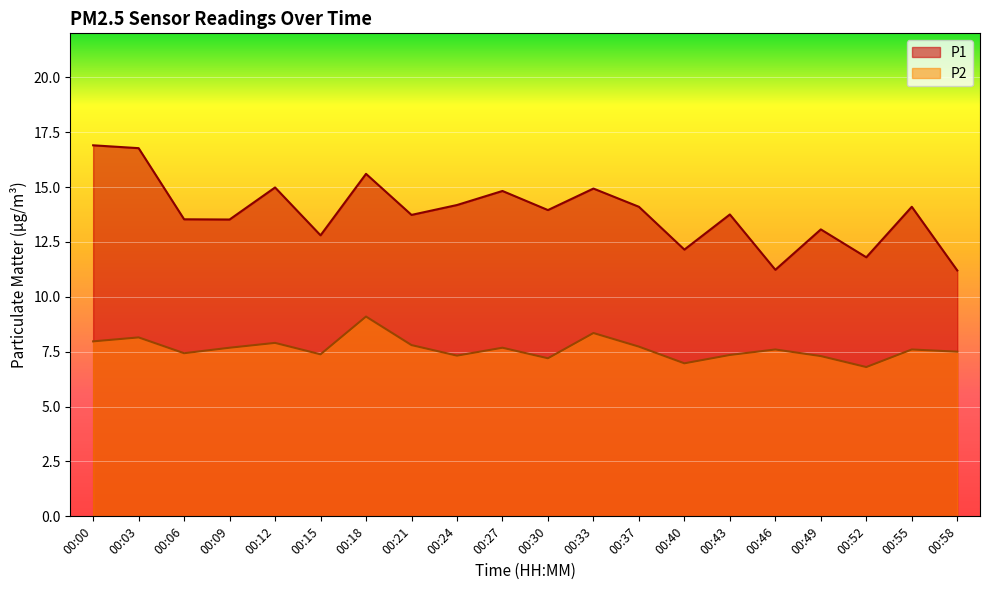

Between 00:30 and 00:27, which is larger?

00:27